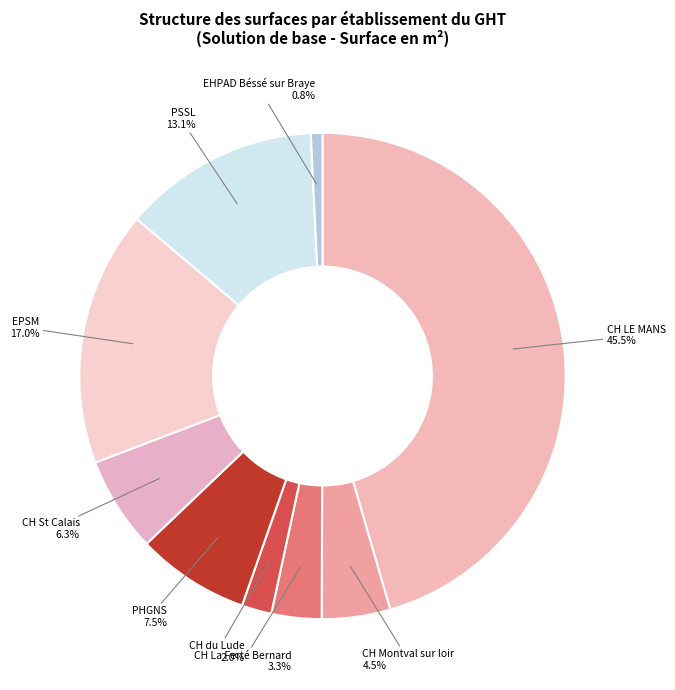

The PSSL slice represents 19% of the pie. True or false?

False